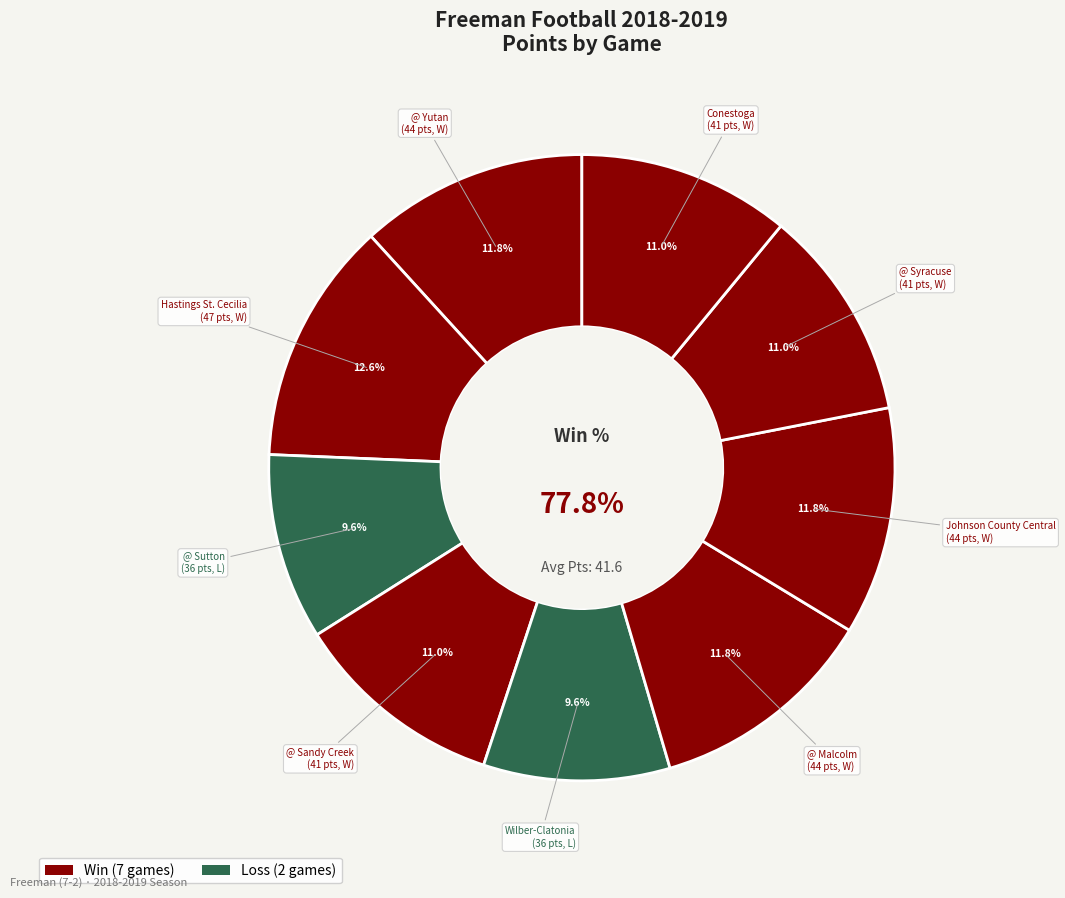

Rank the categories by value from highest to lowest.

Hastings St. Cecilia, @ Yutan, @ Malcolm, Johnson County Central, @ Sandy Creek, @ Syracuse, Conestoga, @ Sutton, Wilber-Clatonia